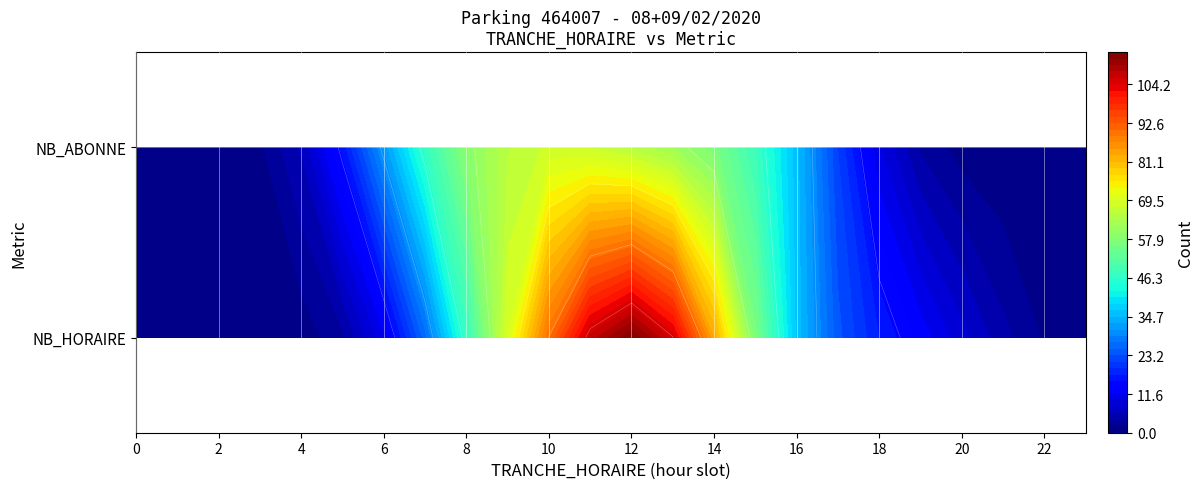

List the labels in order of NB_HORAIRE value, largest first.

12, 13, 11, 10, 14, 9, 8, 15, 16, 17, 7, 18, 19, 20, 6, 21, 0, 1, 2, 3, 4, 5, 22, 23